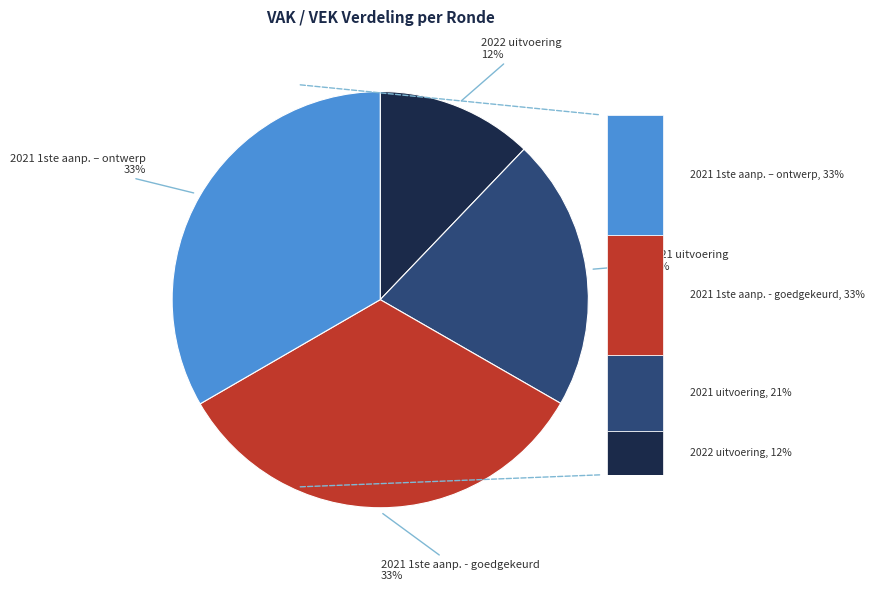

What portion of the pie excludes 2022 uitvoering?

87.9%